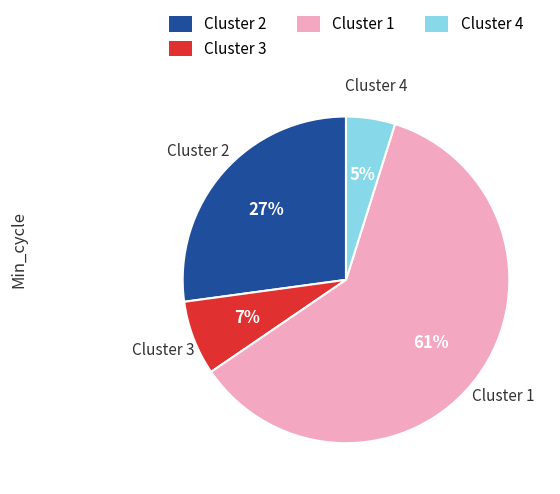

Is there any slice that represents more than half of the pie?

Yes